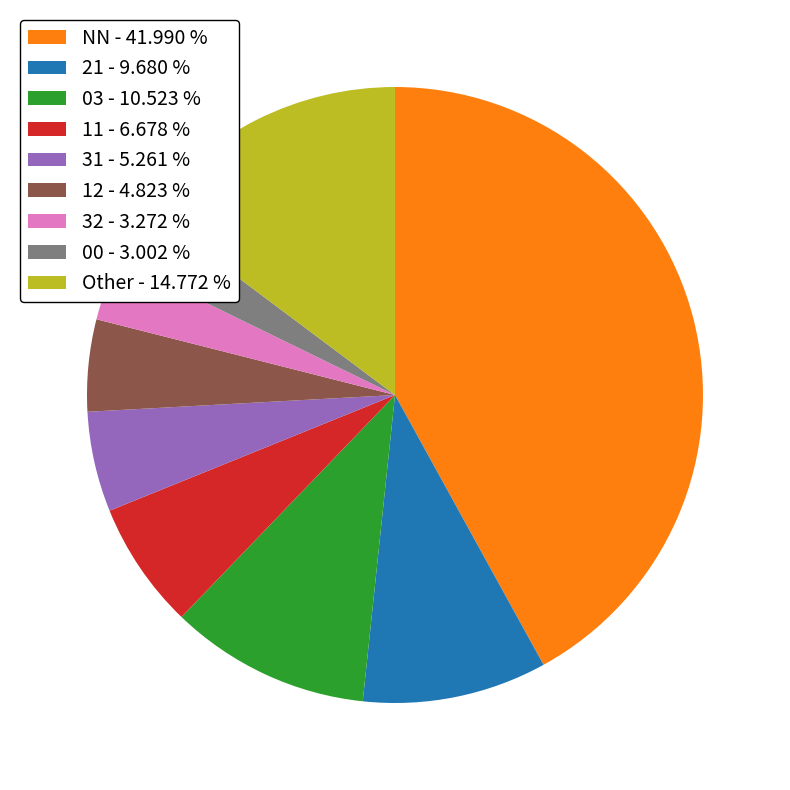

Which has a higher value, 21 - 9.680 % or 03 - 10.523 %?

03 - 10.523 %